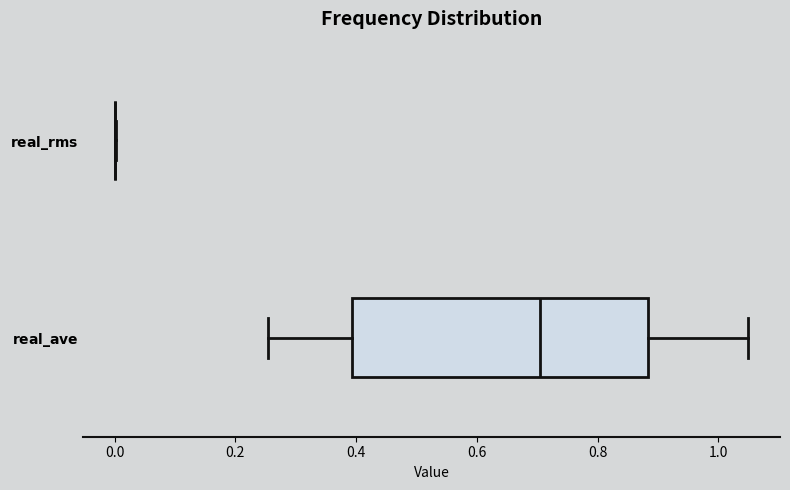

Reading bottom to top, transcribe this box plot: for each box, give where its median line is, the range the box spans, and where its two whiskers end, as read against the x-axis. The values are not printed on the chart, so give them approximately, as read against the axis.

$\mathbf{real\_ave}$: median 0.70, box 0.40 to 0.88, whiskers 0.26 to 1.04
$\mathbf{real\_rms}$: box collapsed to a line at 0.00, whiskers 0.00 to 0.00